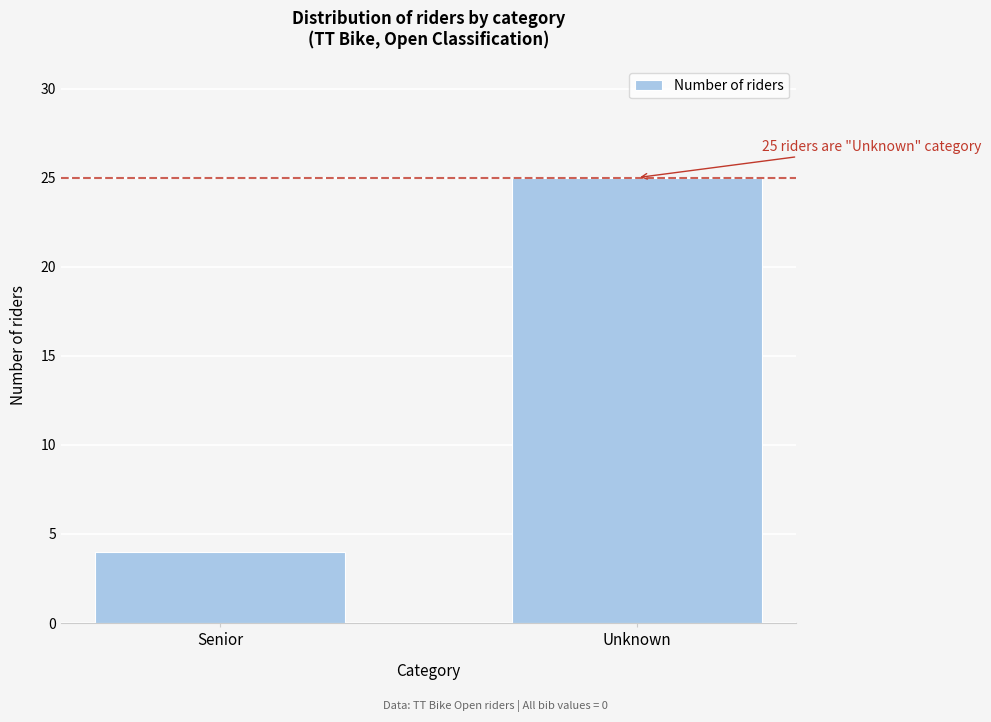

Reading right to left, extract all data points from this chart.

25	4